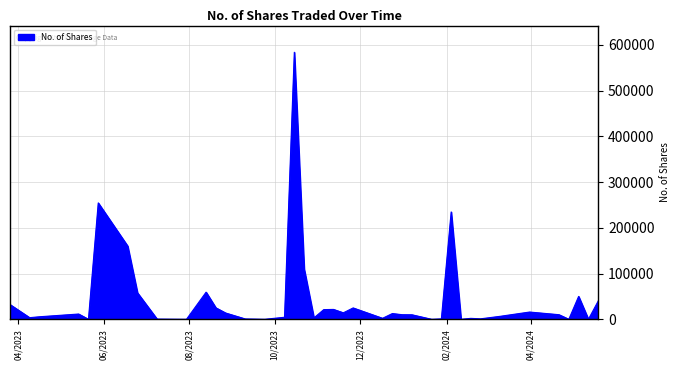

What is the difference between the maximum and minimum values?

583647